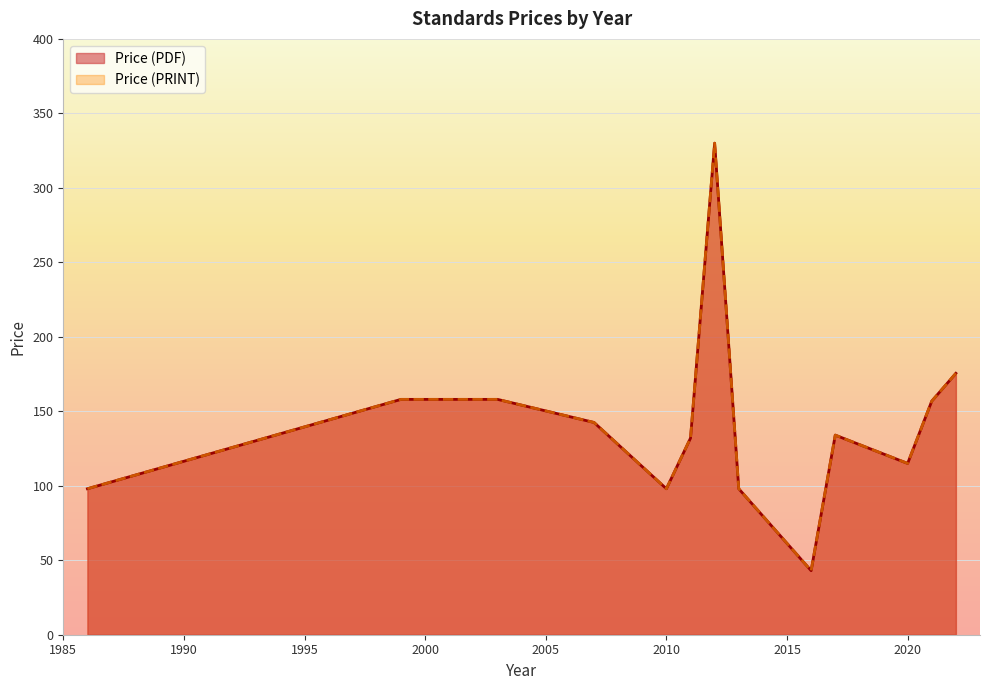

Does the chart display data point markers on the line(s)?

No